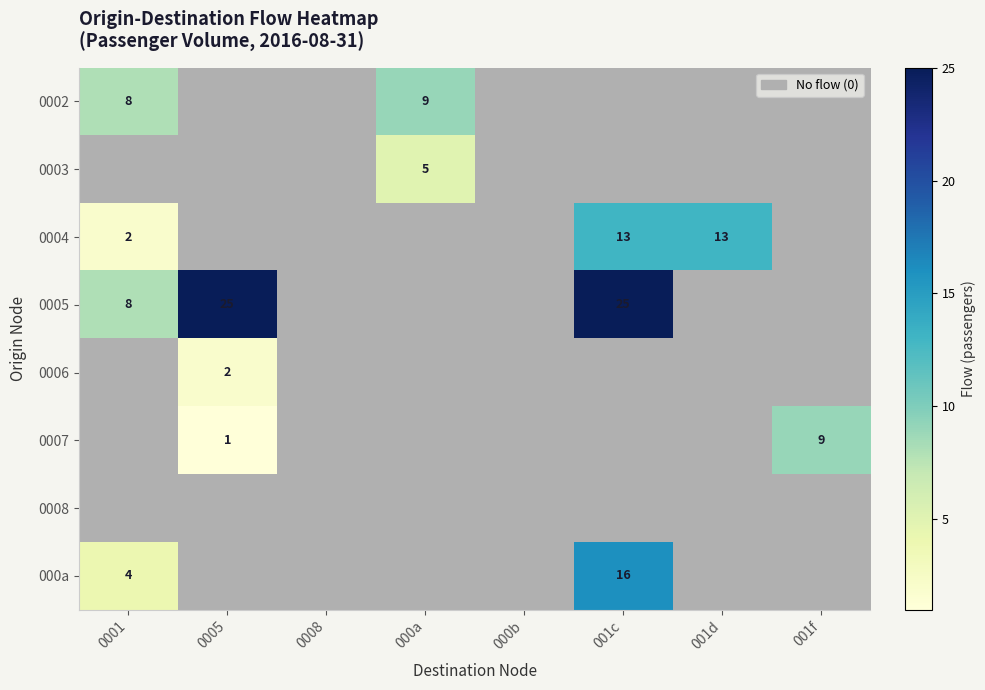

At which category does the chart reach its peak across all series?

0005